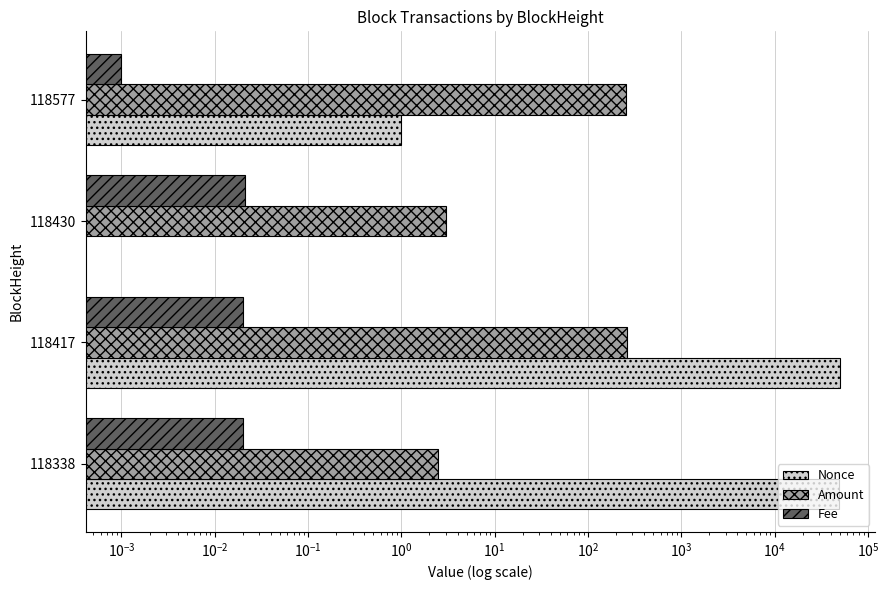

What is the sum of all Nonce values?

99228.0